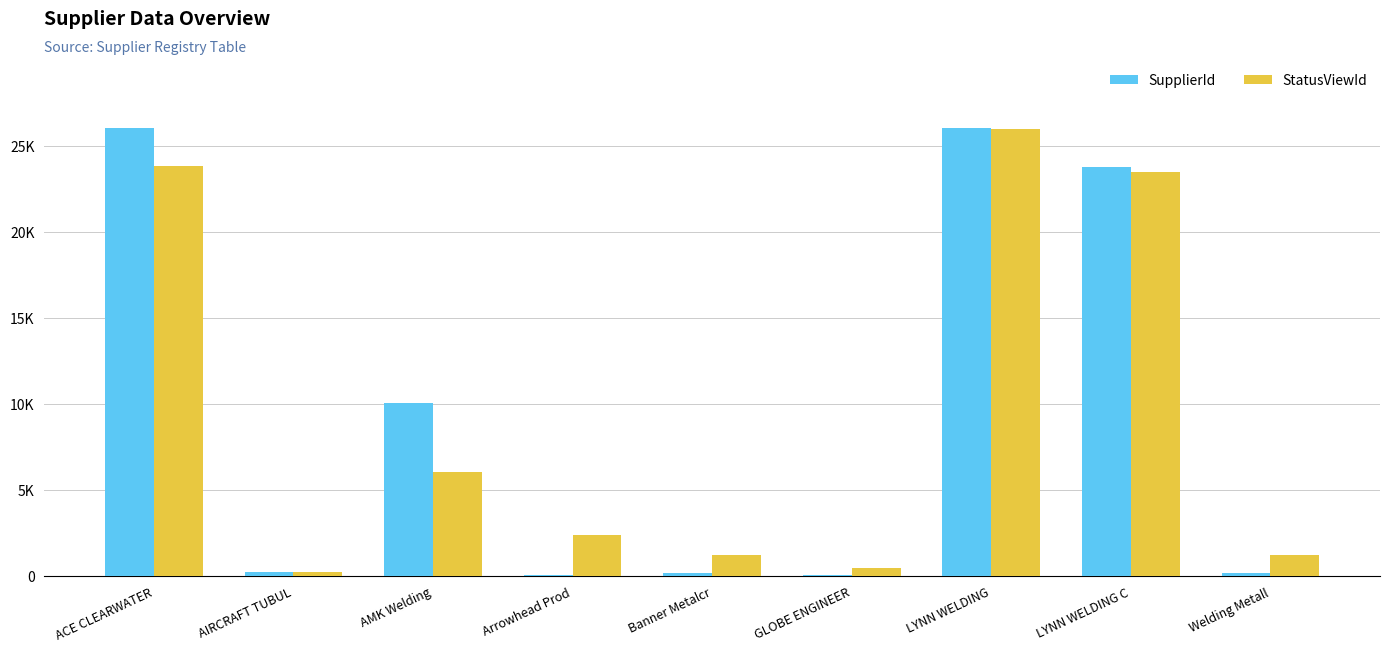

What is the difference between the maximum and second lowest values in the SupplierId series?

25949